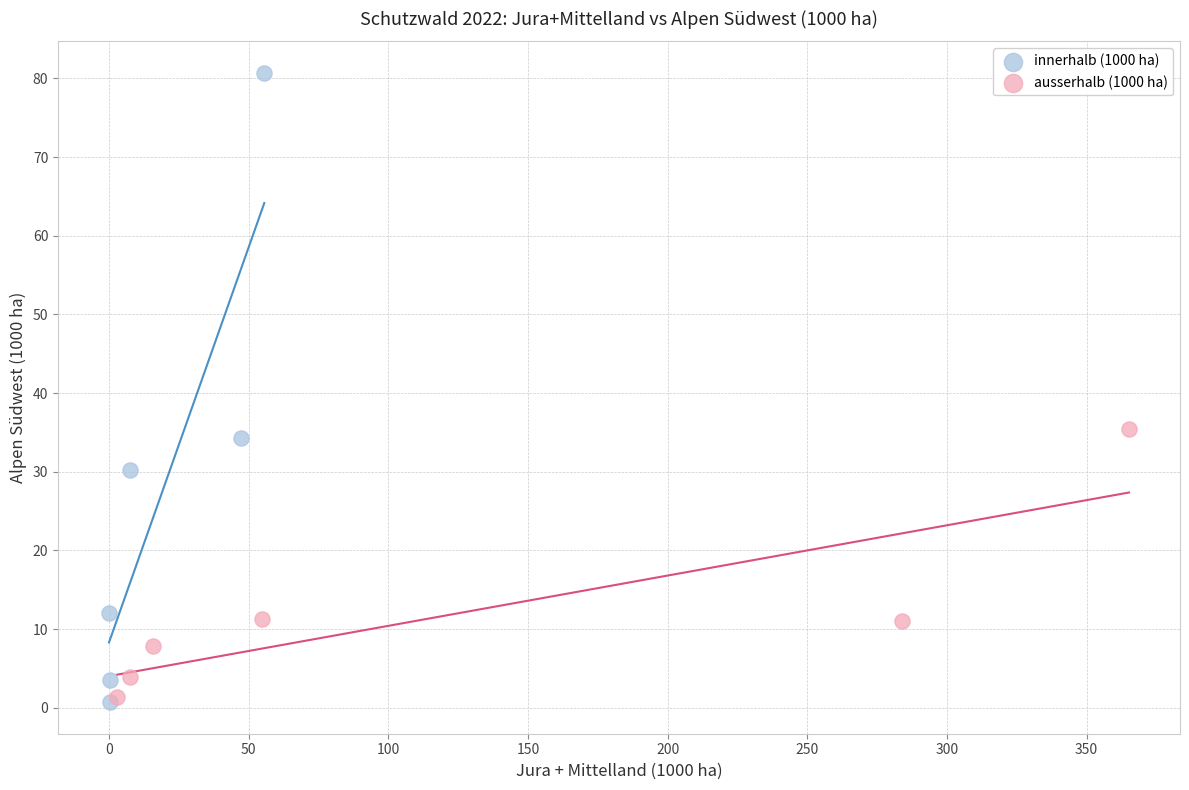

Which series reaches the maximum Y coordinate?

innerhalb (1000 ha)